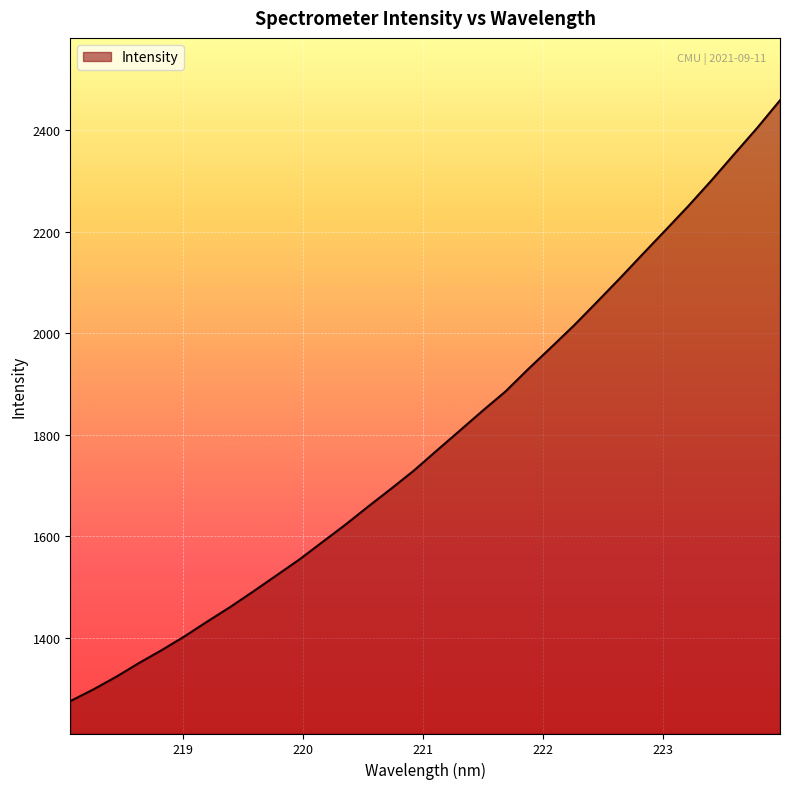

What is the sum of all values?

57314.1